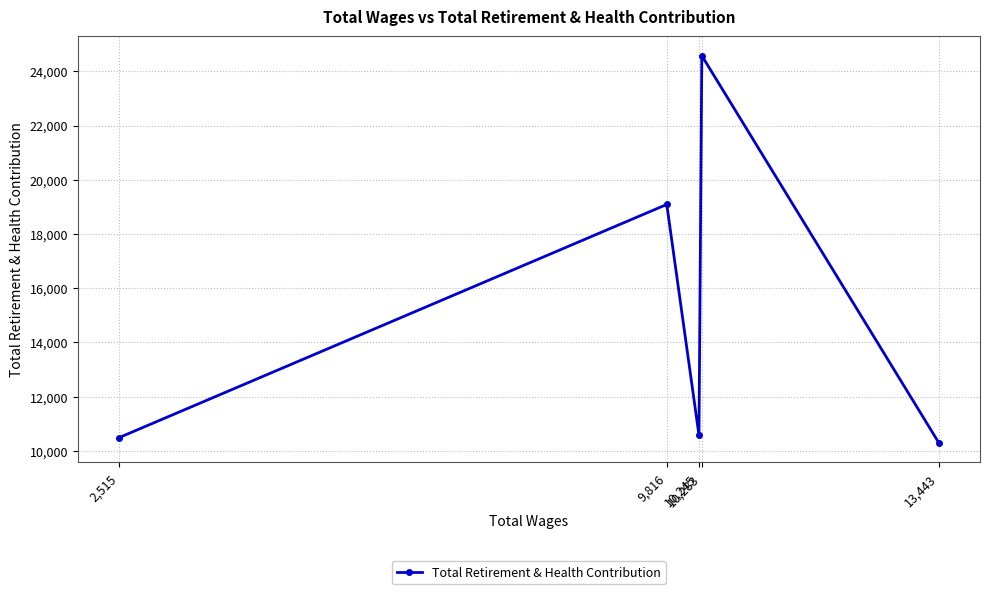

What is the sum of the values at 10,283 and 9,816?

43667